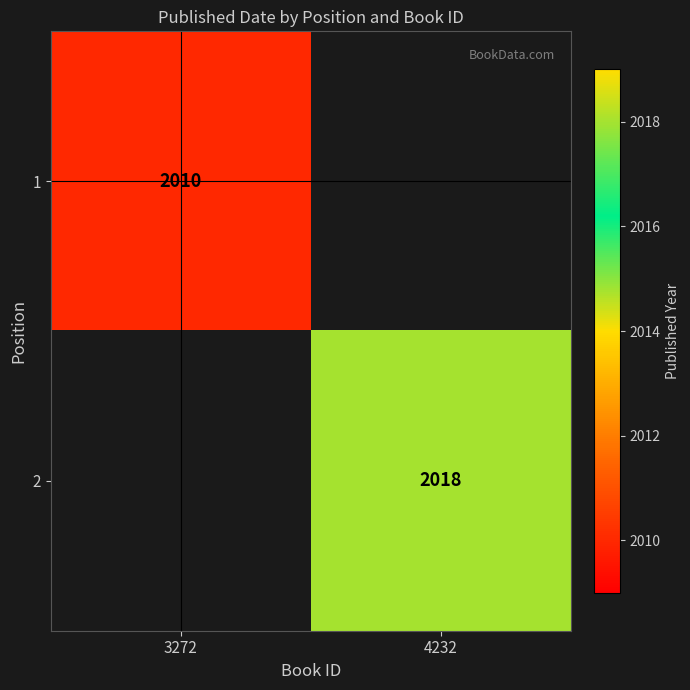

How many series are shown in this chart?

2